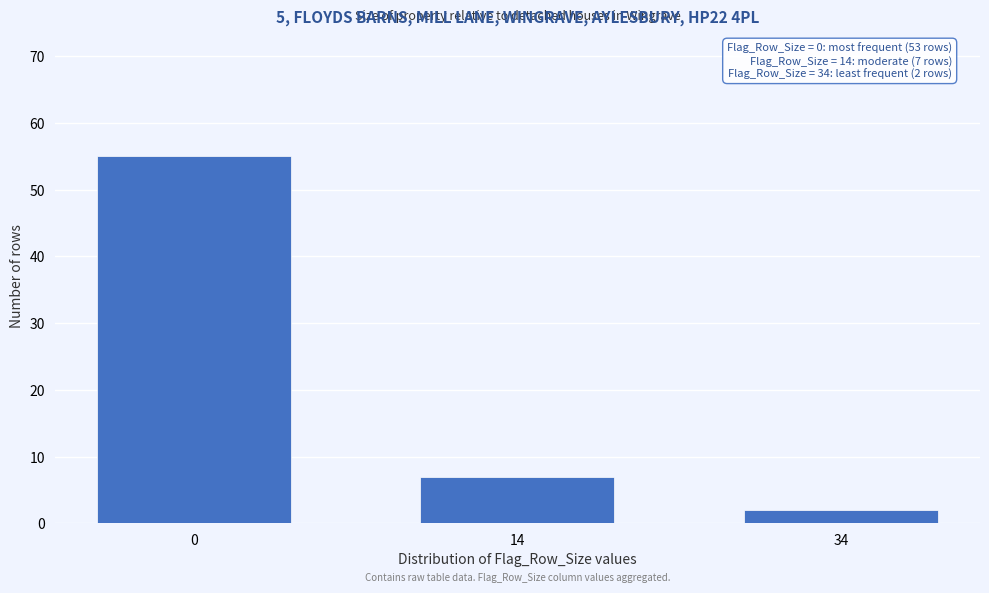

Reading right to left, list all the values displayed in this chart.

34=2	14=7	0=55